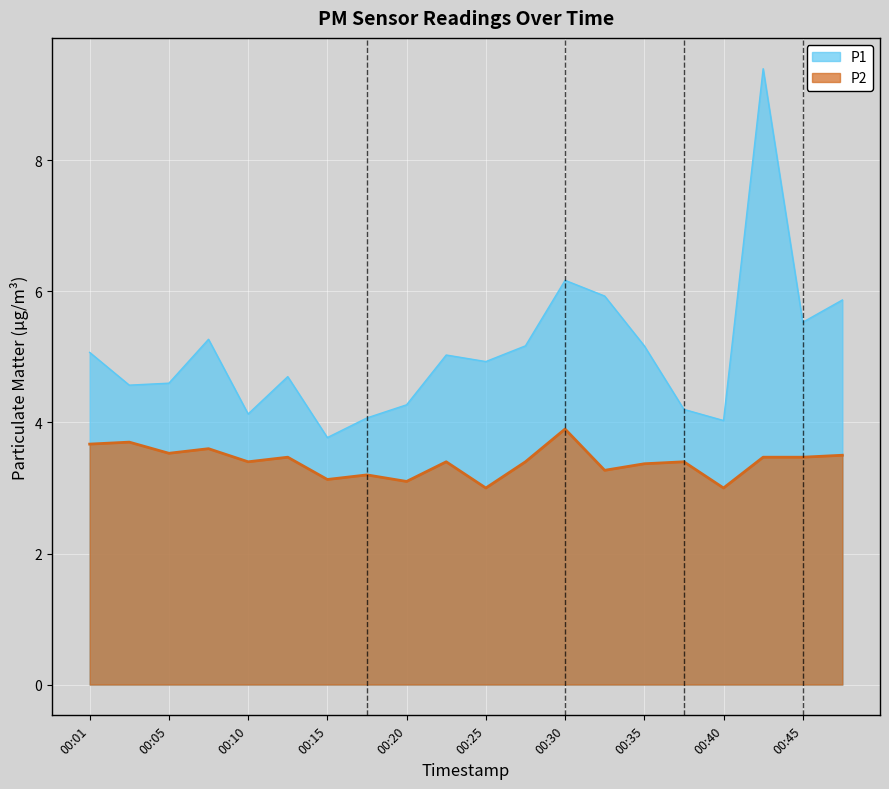

True or false: P2 and P1 cross at least once.

False